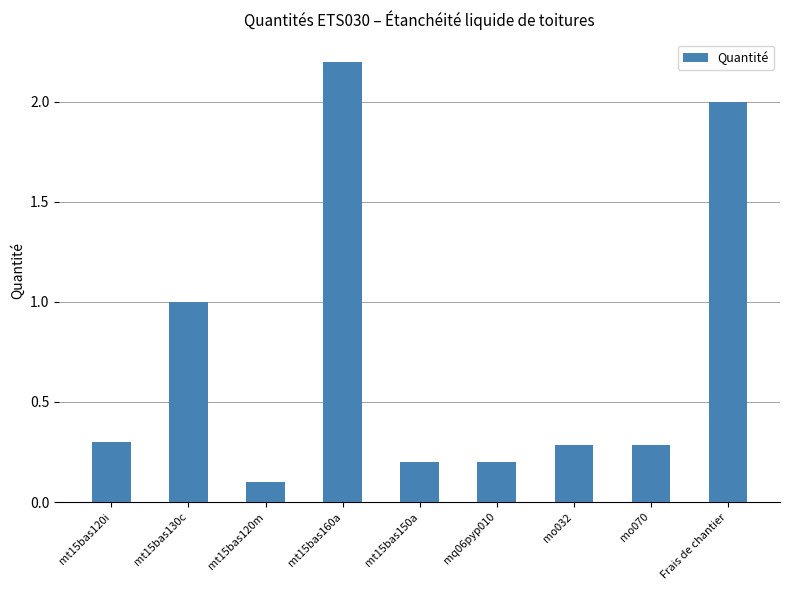

Is it true that the value at mt15bas120i is 0.3?

True